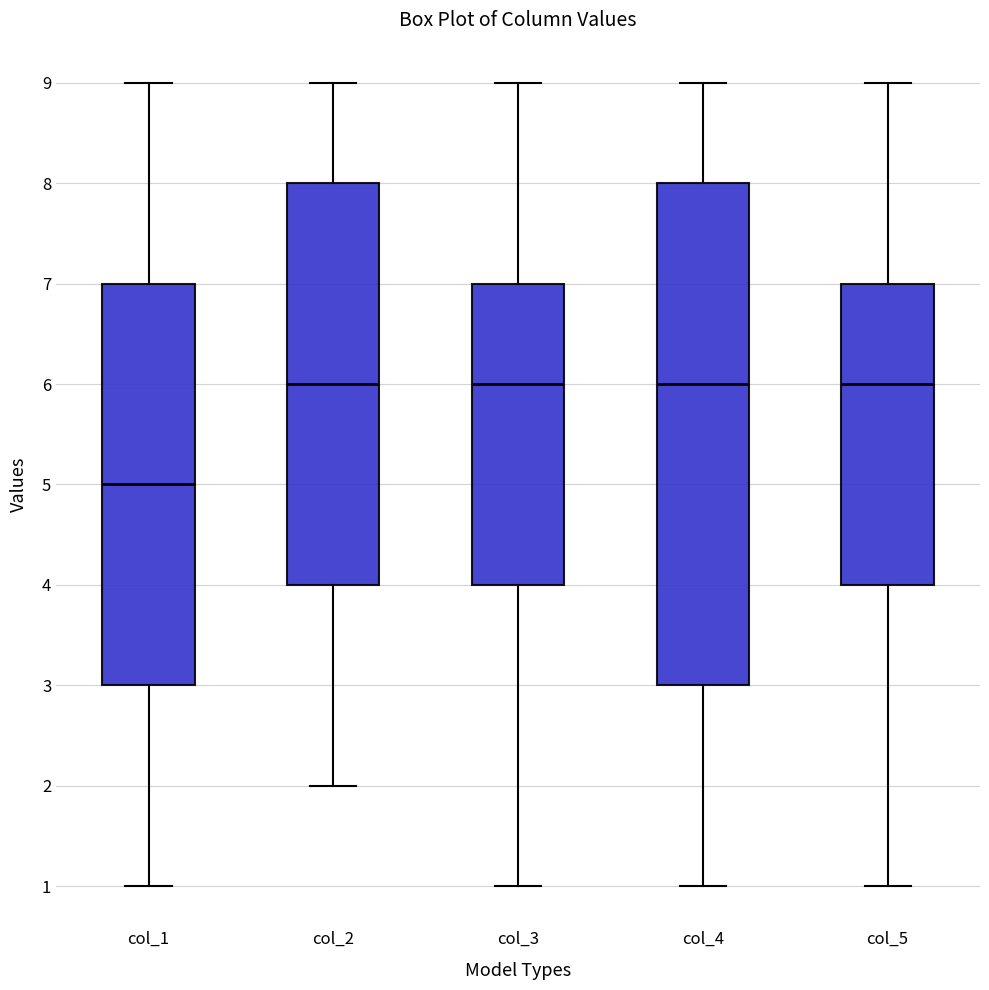

Where does the lower whisker of the box for col_5 end on the y-axis? The values are not printed on the chart, so give them approximately, as read against the axis.

1